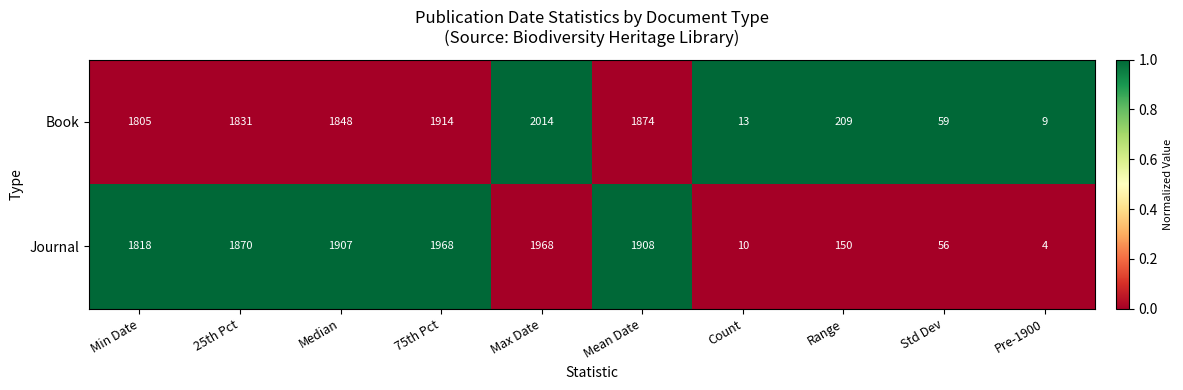

How many data points in Journal are less than 1870?

5